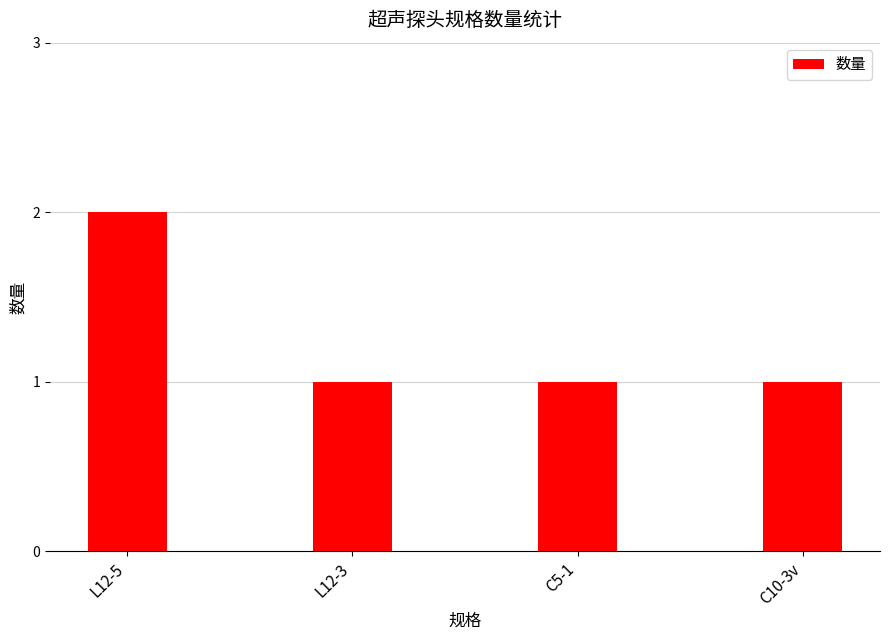

At which category does the chart reach its peak across all series?

L12-5